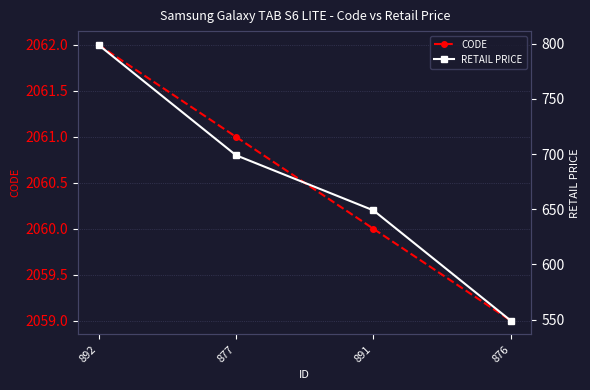

Which series has the widest spread of values?

RETAIL PRICE